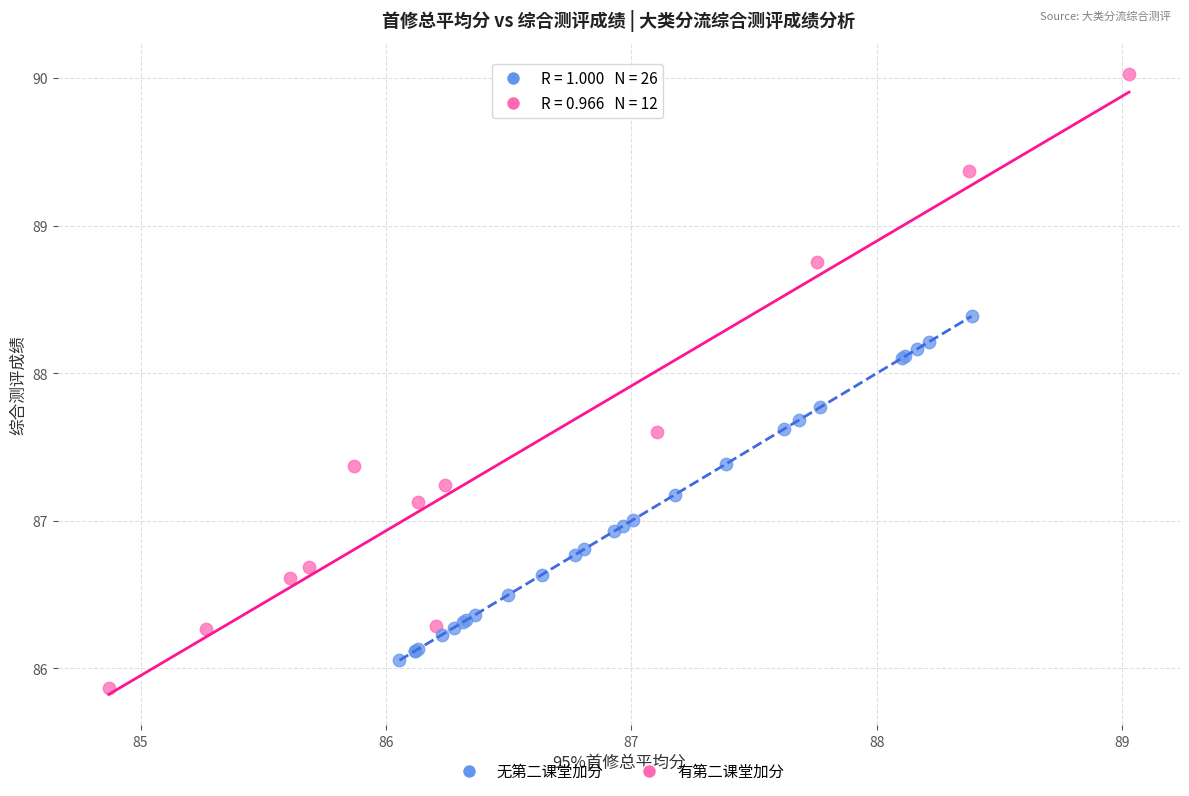

Which series reaches the minimum Y coordinate?

有第二课堂加分